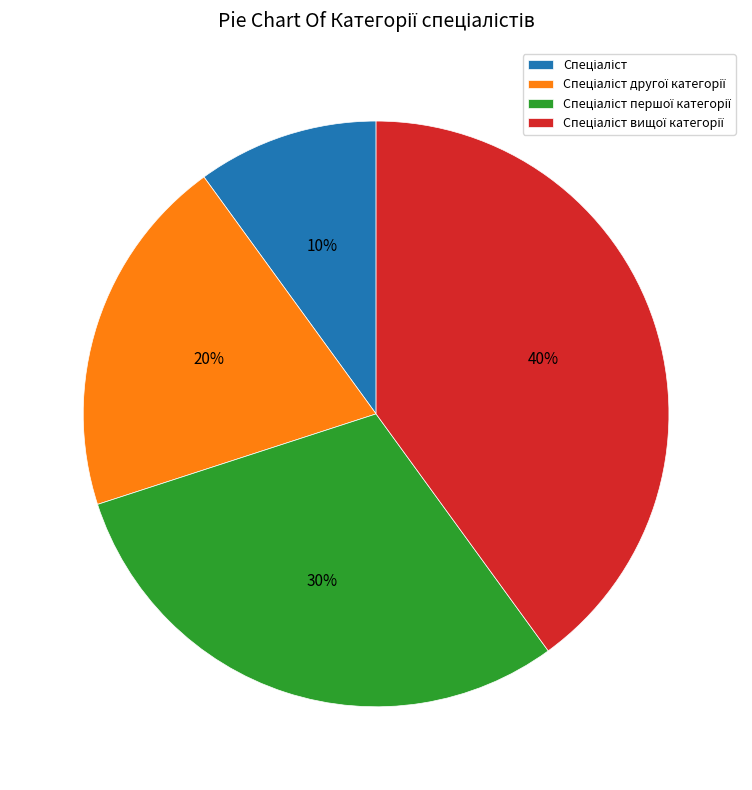

Is there a majority slice in this chart?

No